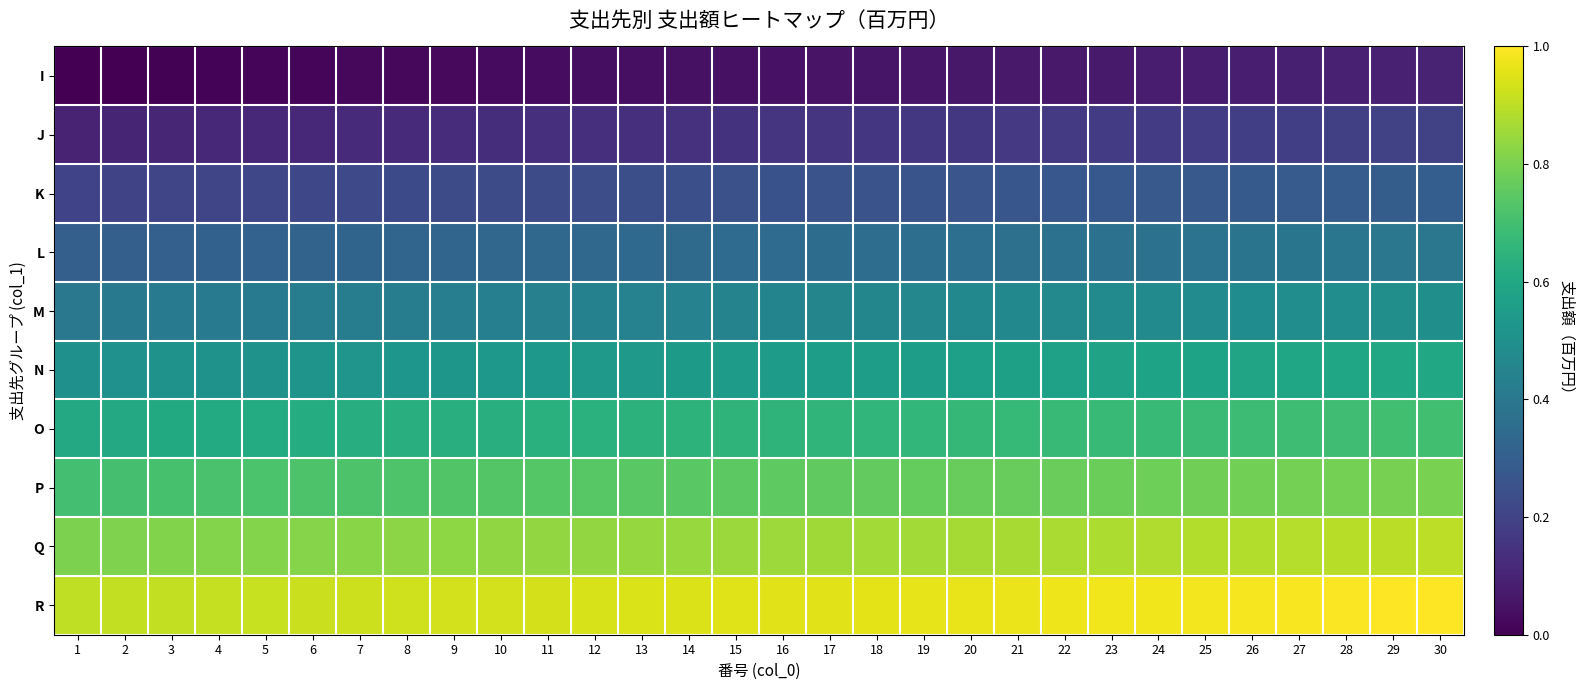

At which category is the sum across all series the highest?

30